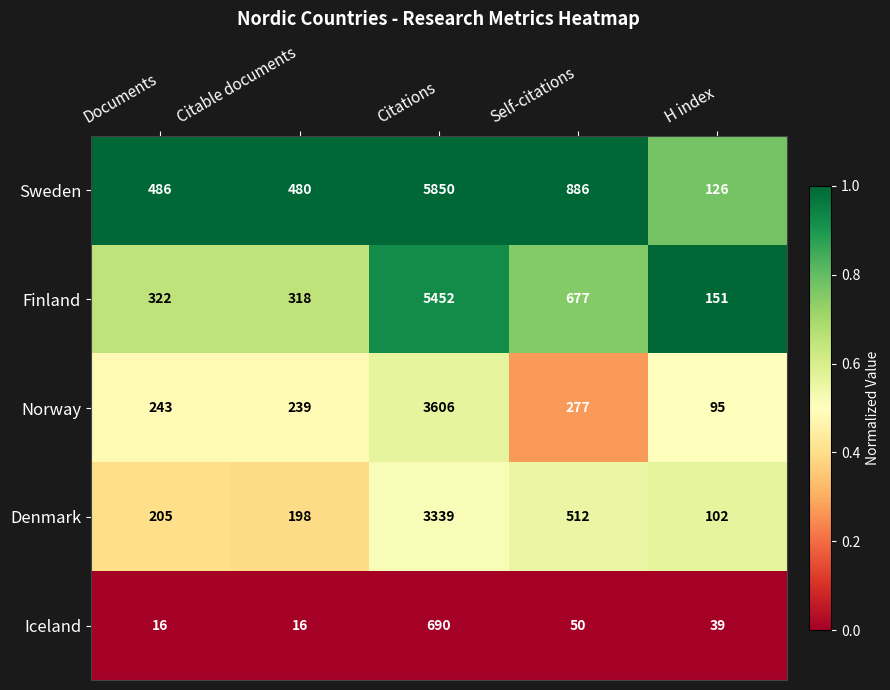

How many distinct data groups are displayed?

5